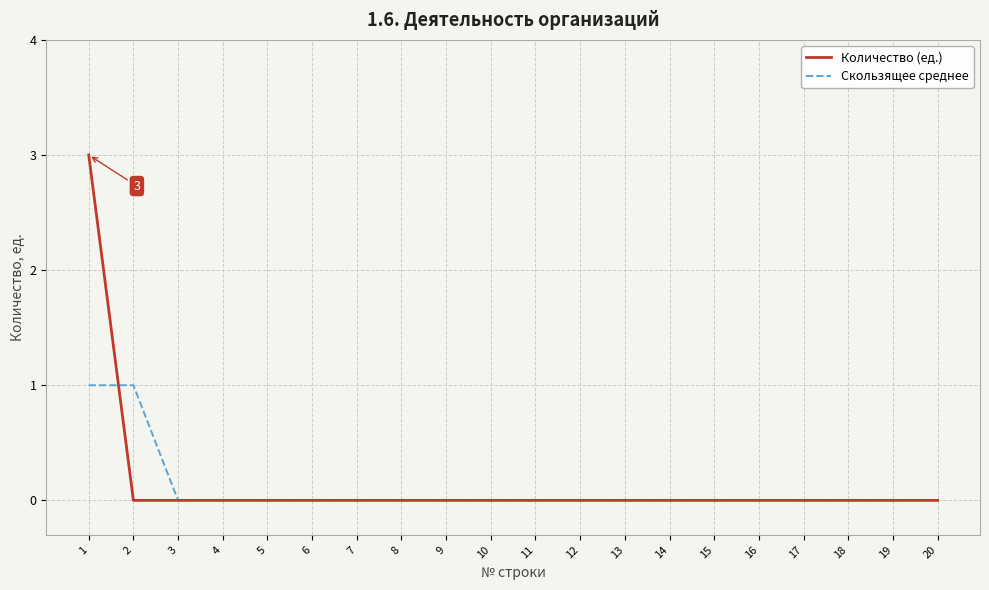

How many Скользящее среднее values are between 0 and 1?

20